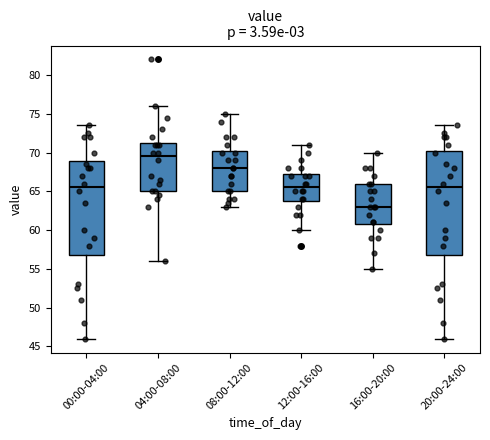

Reading left to right, read every box against the y-axis: the position of its median line, the range the box covers, and the ends of its whiskers. The values are not printed on the chart, so give them approximately, as read against the axis.

00:00-04:00: median 65.5, box 57.0 to 69.0, whiskers 46.0 to 73.5
04:00-08:00: median 69.5, box 65.0 to 71.5, whiskers 56.0 to 76.0
08:00-12:00: median 68.0, box 65.0 to 70.5, whiskers 63.0 to 75.0
12:00-16:00: median 65.5, box 64.0 to 67.5, whiskers 60.0 to 71.0
16:00-20:00: median 63.0, box 61.0 to 66.0, whiskers 55.0 to 70.0
20:00-24:00: median 65.5, box 57.0 to 70.5, whiskers 46.0 to 73.5